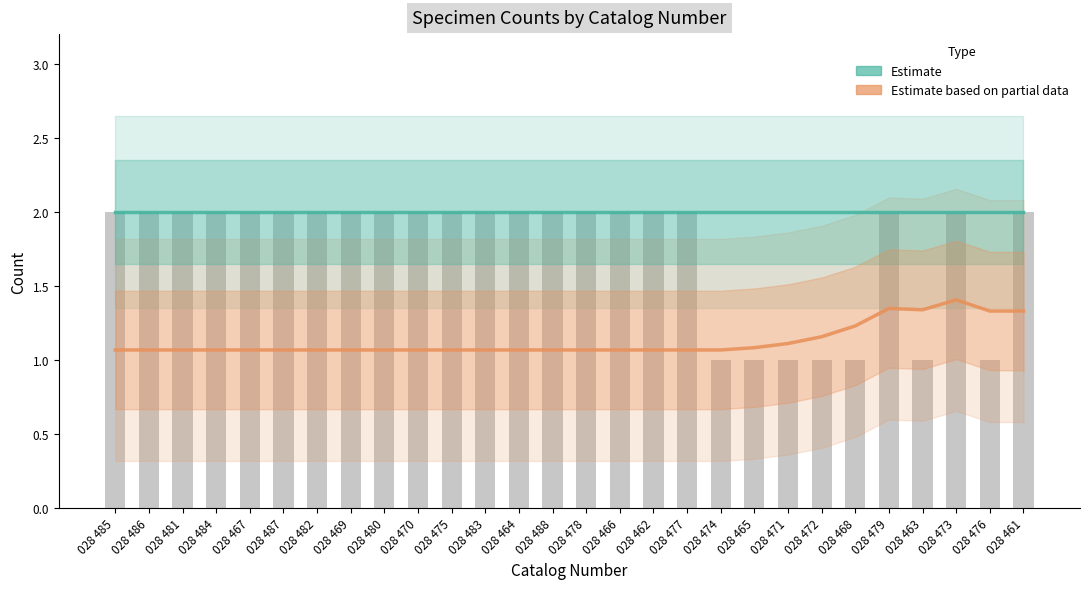

What is the total value across all series at 028 475?

3.1